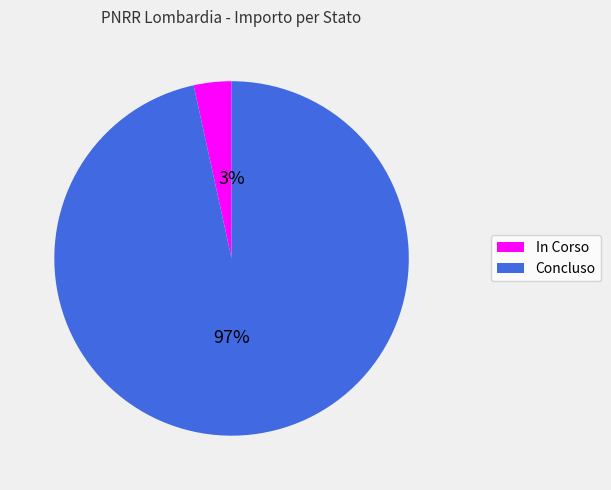

What percentage is the Concluso slice, to the nearest percent?

97%